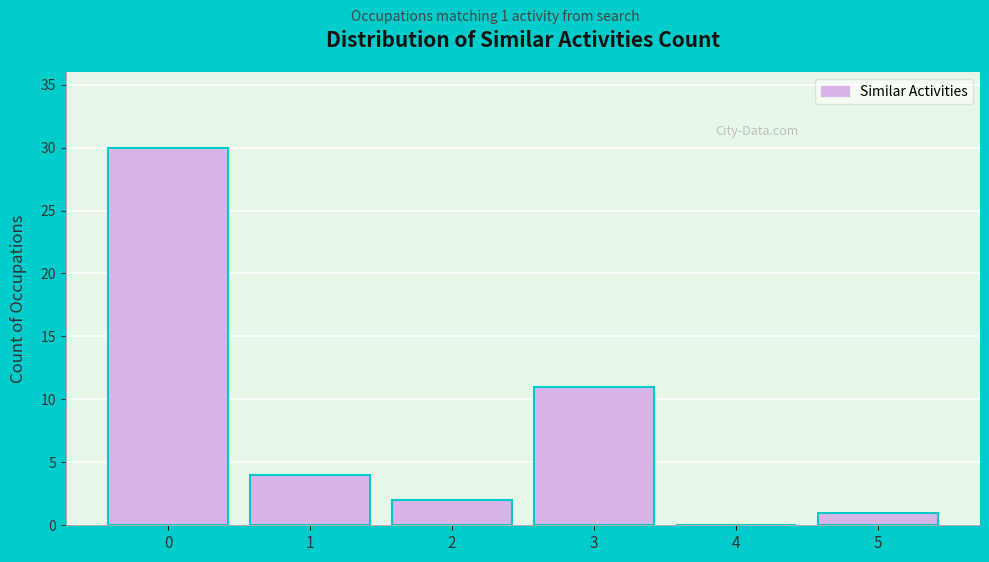

Reading left to right, list all the values displayed in this chart.

0=30	1=4	2=2	3=11	4=0	5=1